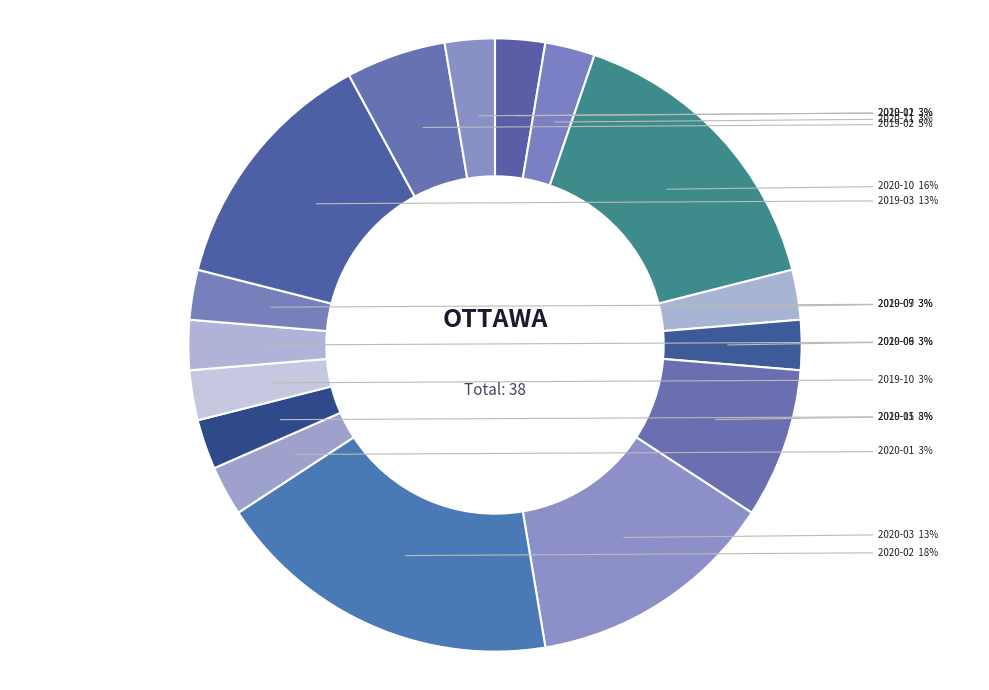

How many segments does this pie chart have?

16